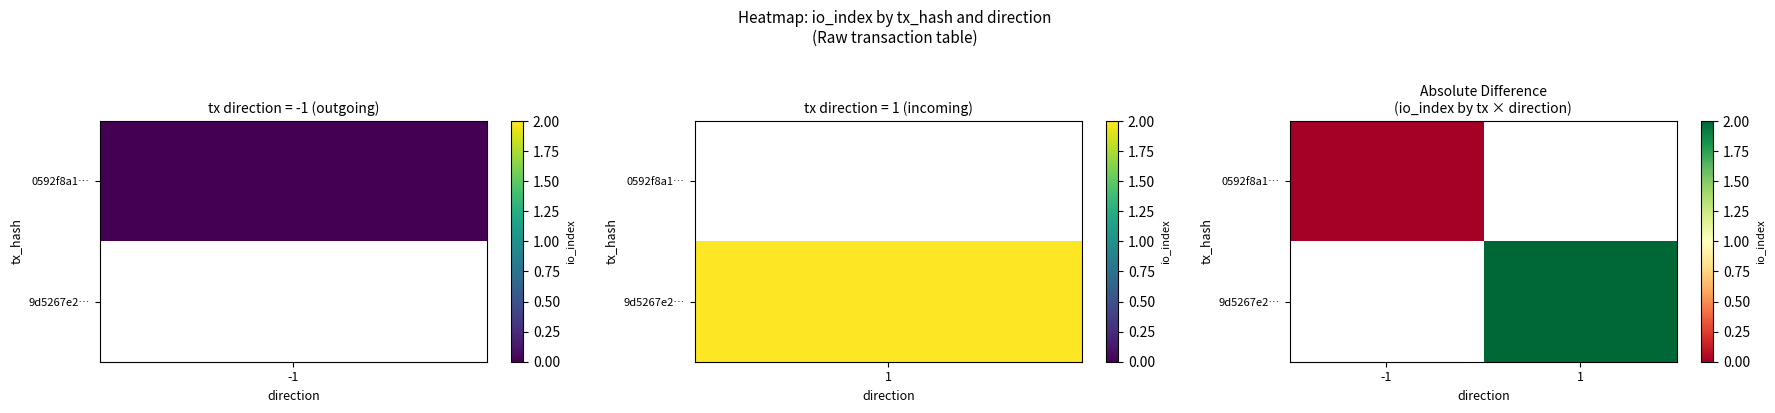

Which label corresponds to the largest value in the chart?

1